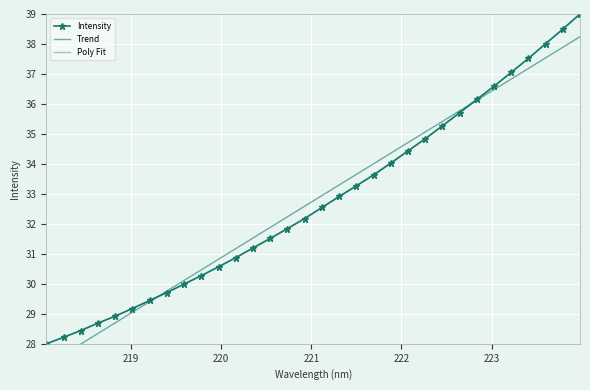

Which series has the largest total across all categories?

Poly Fit